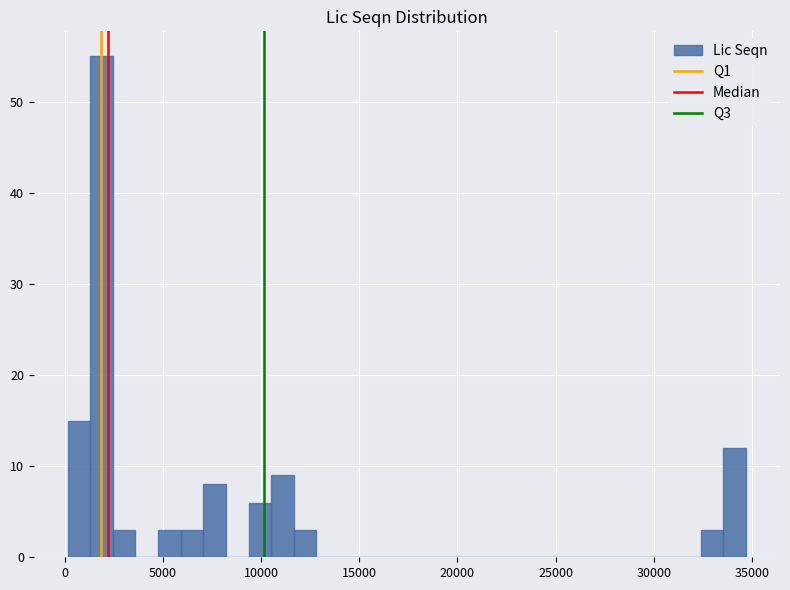

Around what value on the x-axis is the tallest bar? Give the approximate position of its centre, as read against the axis.

2000